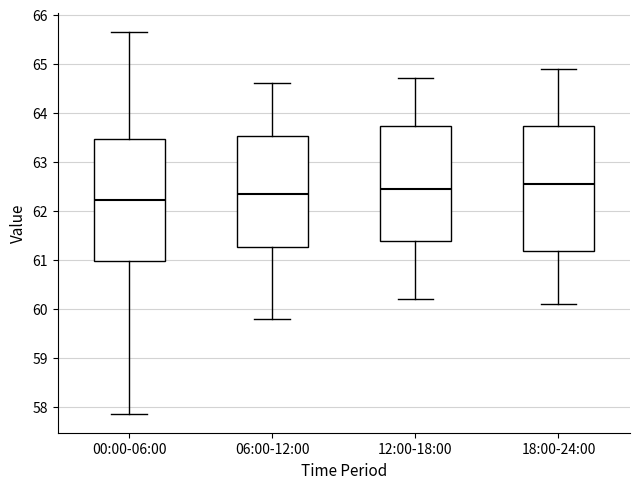

Where is the upper edge of the box for 12:00-18:00 on the y-axis? The values are not printed on the chart, so give them approximately, as read against the axis.

63.7